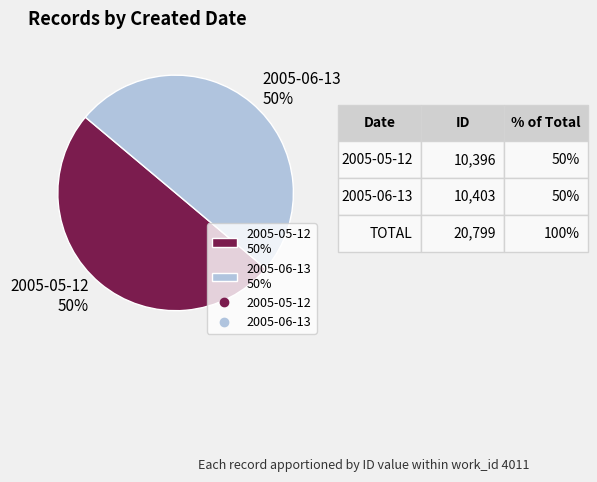

Combined, do 2005-05-12 50% and 2005-06-13 50% account for over 50%?

Yes